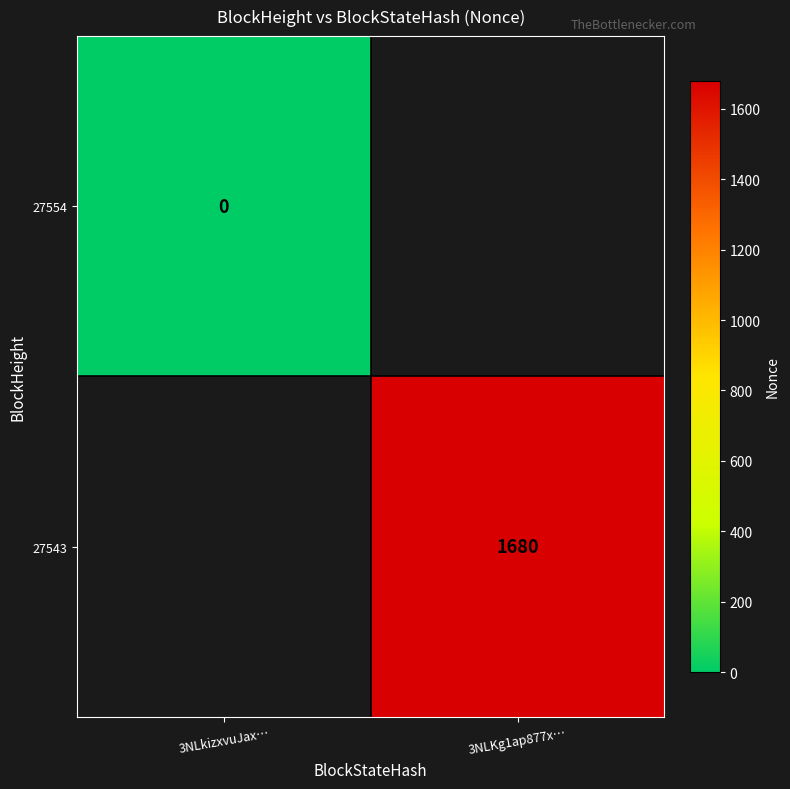

The 27543 series shows 1017 at 3NLKg1ap877x…. True or false?

False